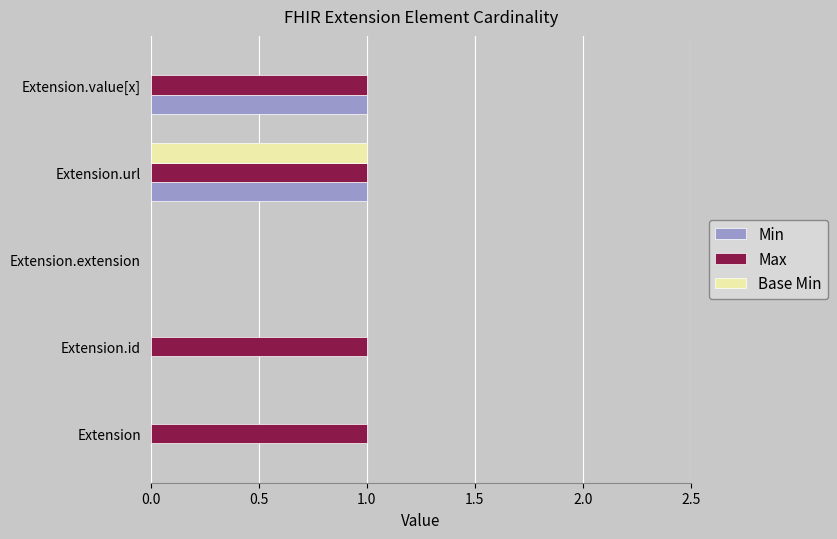

Which series has the largest total across all categories?

Max